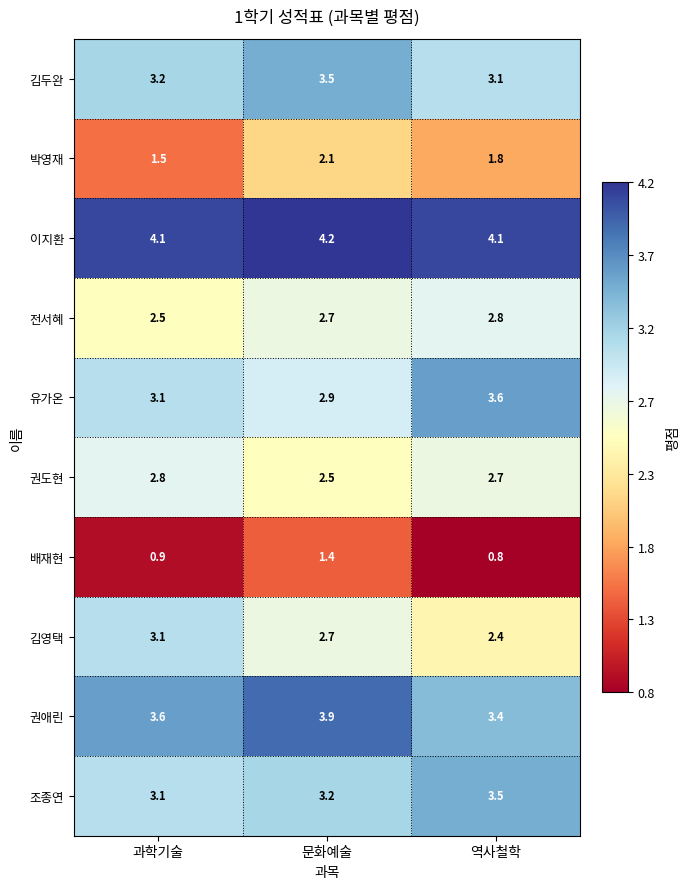

At 역사철학, list the series in order from smallest to largest.

배재현, 박영재, 김영택, 권도현, 전서혜, 김두완, 권애린, 조종연, 유가온, 이지환